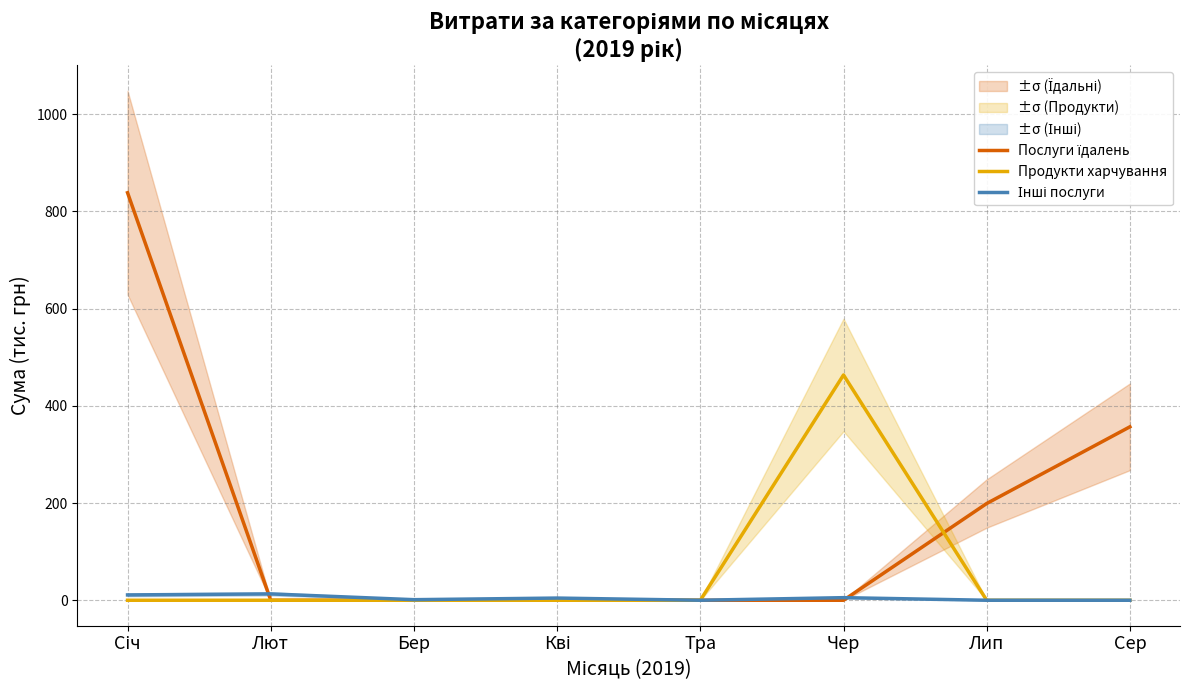

List the series in order of their overall mean, highest first.

Послуги їдалень, Продукти харчування, Інші послуги